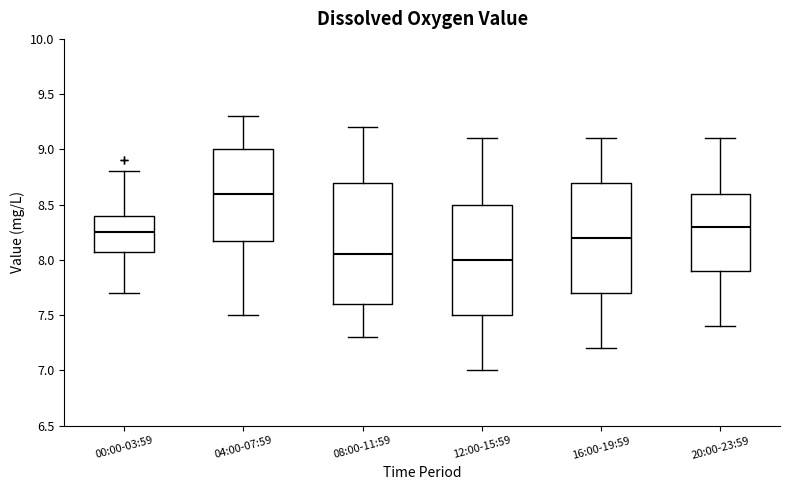

Reading left to right, transcribe this box plot: for each box, give where its median line is, the range the box spans, and where its two whiskers end, as read against the y-axis. The values are not printed on the chart, so give them approximately, as read against the axis.

00:00-03:59: median 8.25, box 8.10 to 8.40, whiskers 7.70 to 8.80
04:00-07:59: median 8.60, box 8.20 to 9.00, whiskers 7.50 to 9.30
08:00-11:59: median 8.05, box 7.60 to 8.70, whiskers 7.30 to 9.20
12:00-15:59: median 8.00, box 7.50 to 8.50, whiskers 7.00 to 9.10
16:00-19:59: median 8.20, box 7.70 to 8.70, whiskers 7.20 to 9.10
20:00-23:59: median 8.30, box 7.90 to 8.60, whiskers 7.40 to 9.10